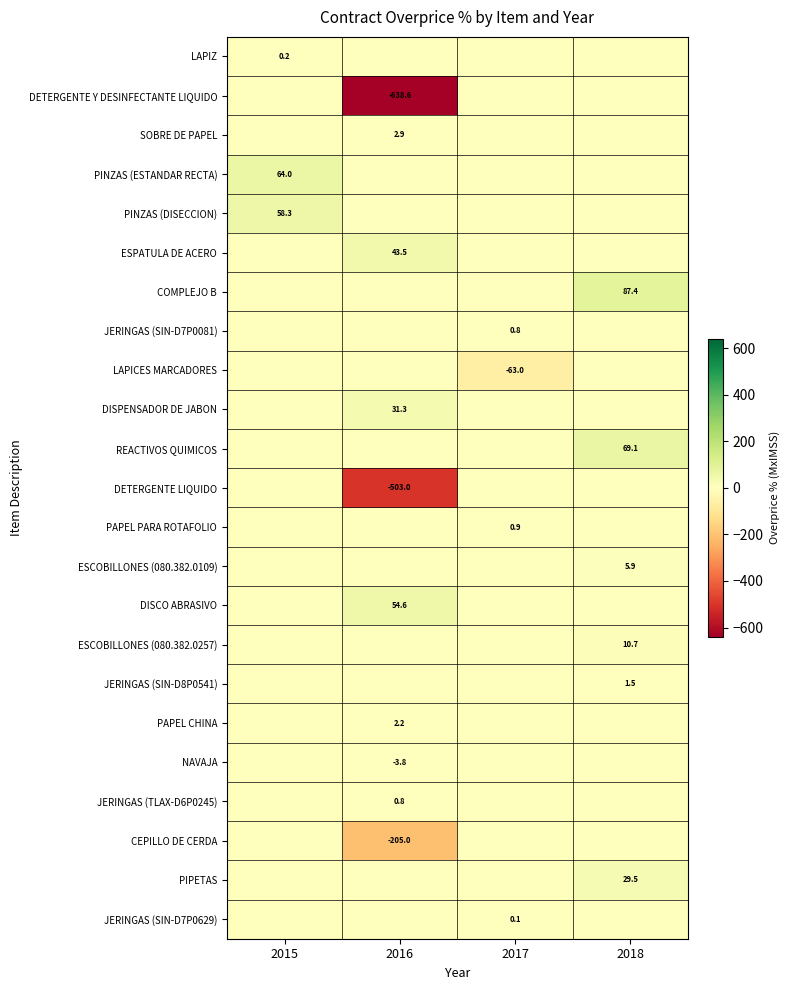

The value of ESCOBILLONES (080.382.0109) at 2018 is 5.9. True or false?

True